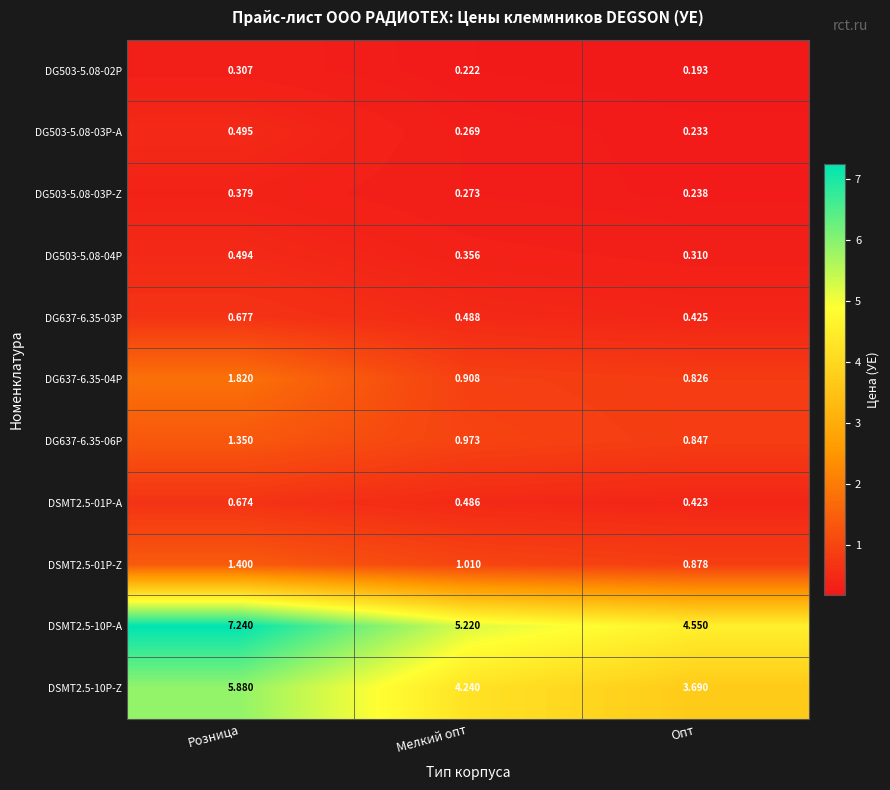

At which label is DSMT2.5-01P-Z closest to 1?

Мелкий опт